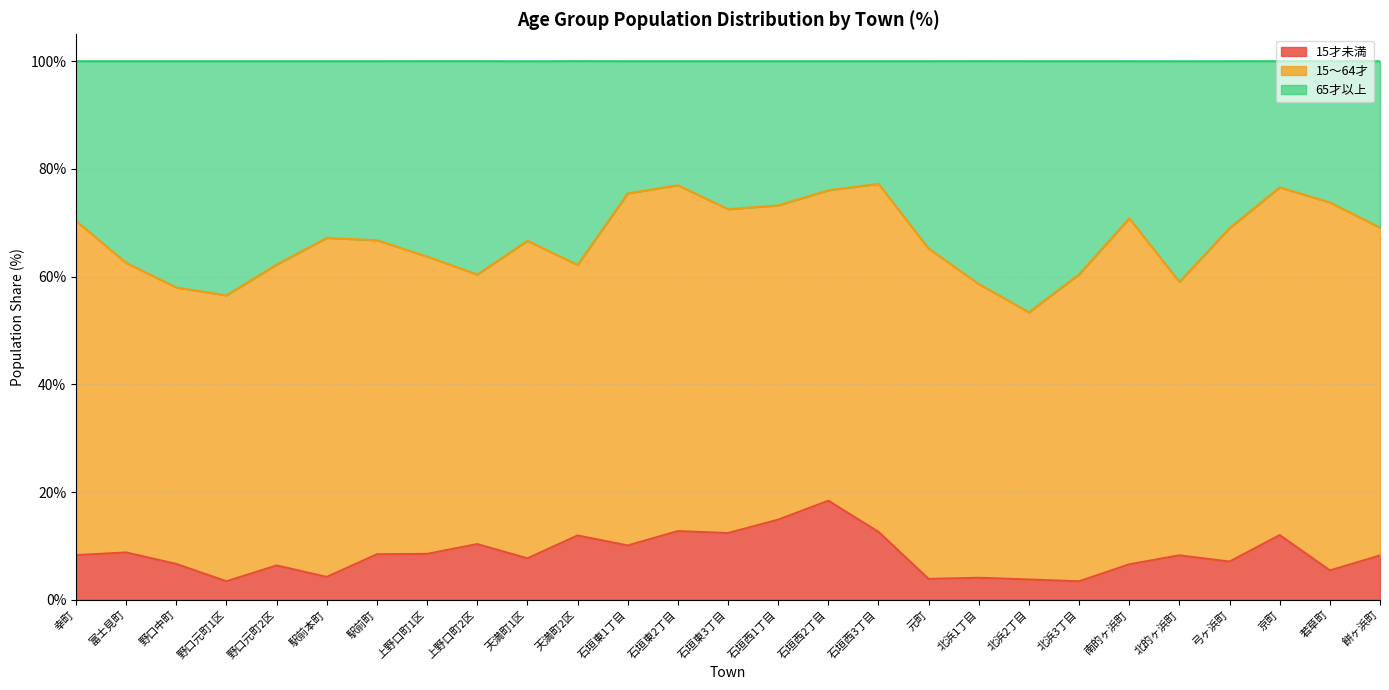

The value of 15才未満 at 南的ヶ浜町 is 6.6. True or false?

True